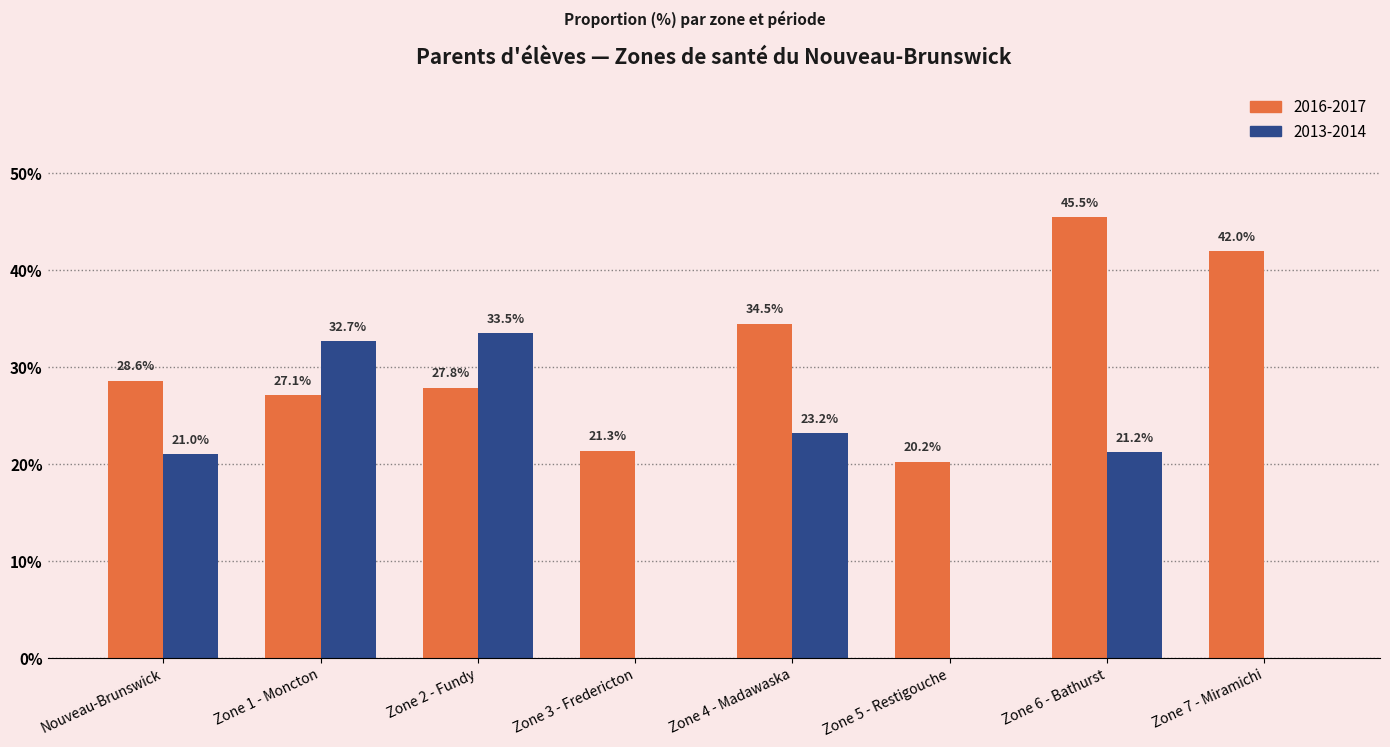

The value of 2016-2017 at Zone 1 - Moncton is 0.4. True or false?

False